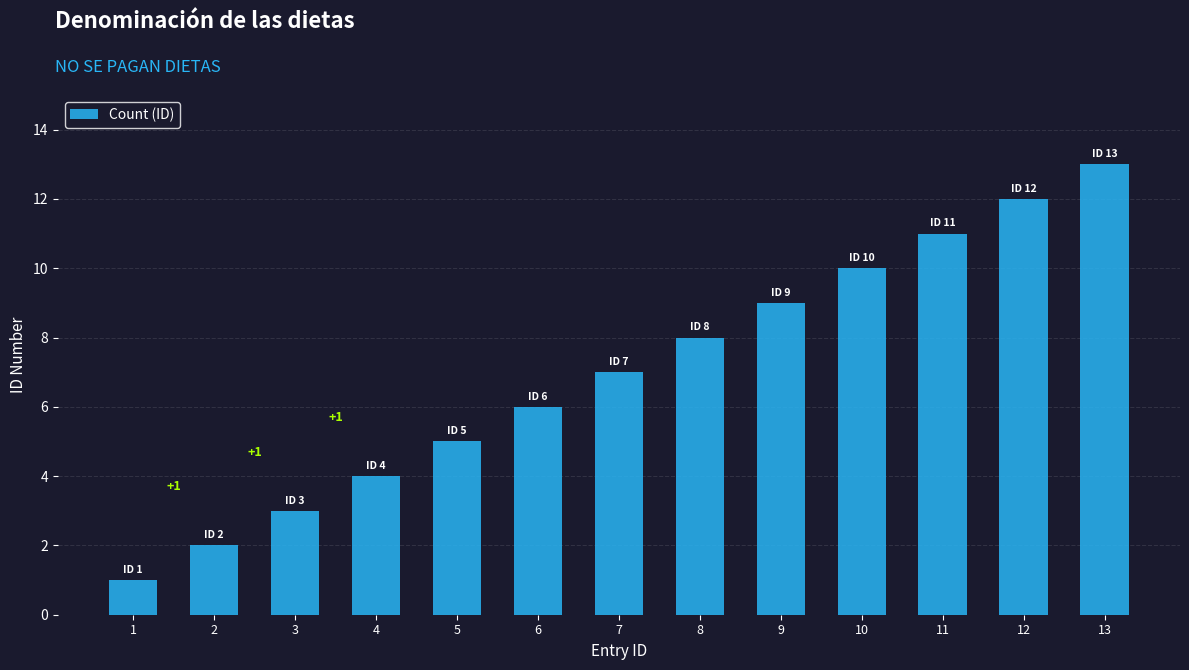

List the labels in order of value, smallest first.

1, 2, 3, 4, 5, 6, 7, 8, 9, 10, 11, 12, 13